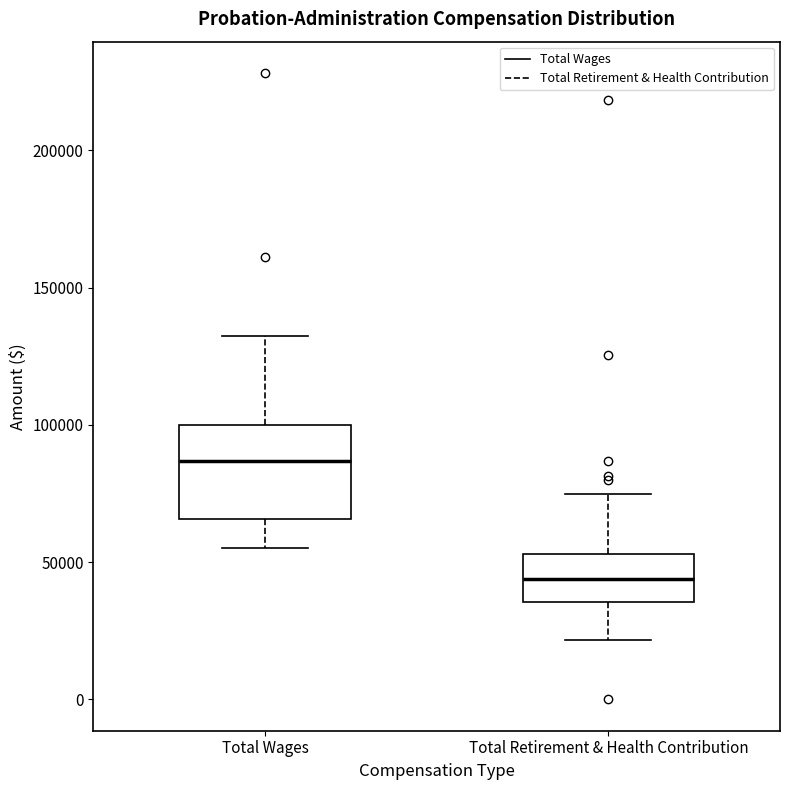

Reading left to right, transcribe this box plot: for each box, give where its median line is, the range the box spans, and where its two whiskers end, as read against the y-axis. The values are not printed on the chart, so give them approximately, as read against the axis.

Total Wages: median 85000, box 65000 to 100000, whiskers 55000 to 130000
Total Retirement & Health Contribution: median 45000, box 35000 to 55000, whiskers 20000 to 75000